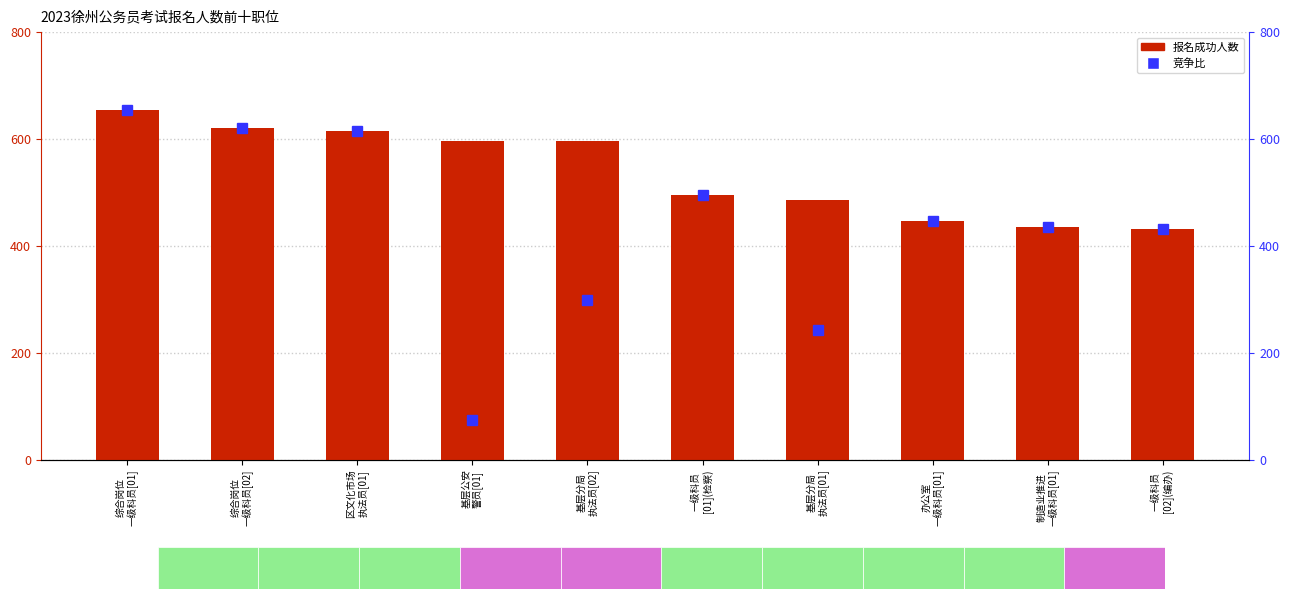

What is the sum of all 报名成功人数 values?

5377.0